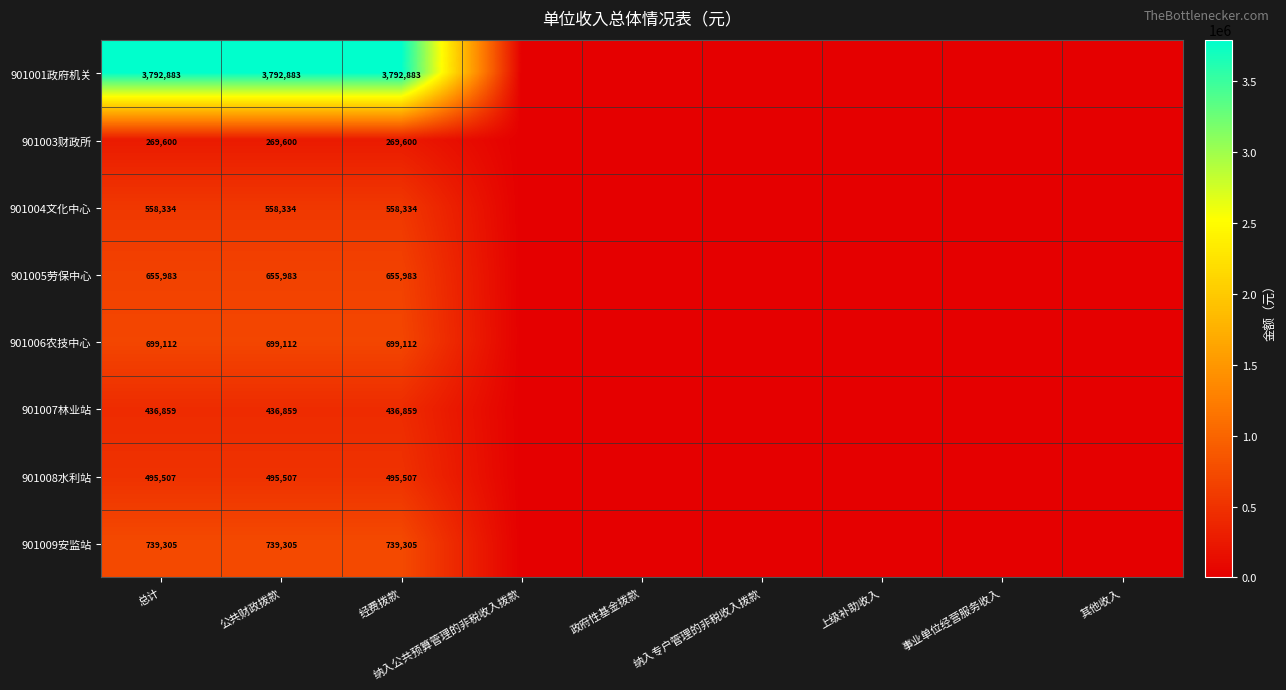

At which category is the sum across all series the highest?

总计